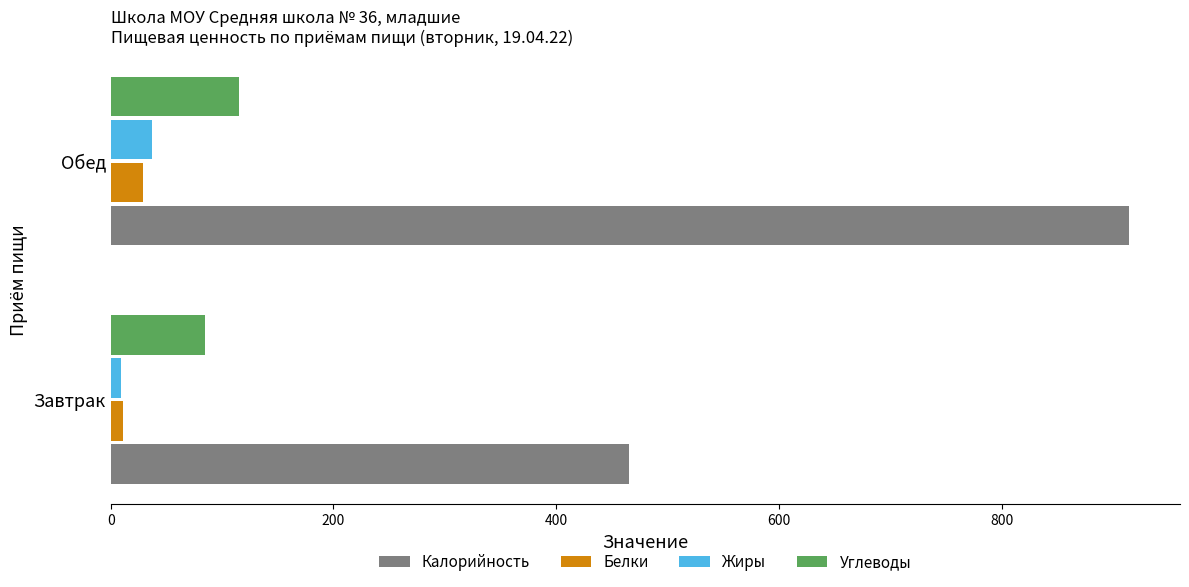

The Белки series shows 28.8 at Обед. True or false?

True